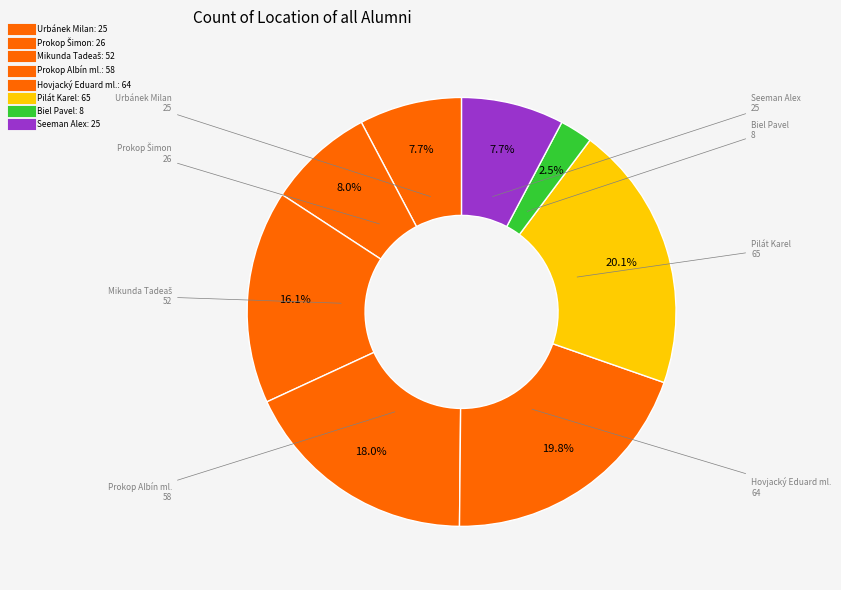

How many slices are in this pie chart?

8